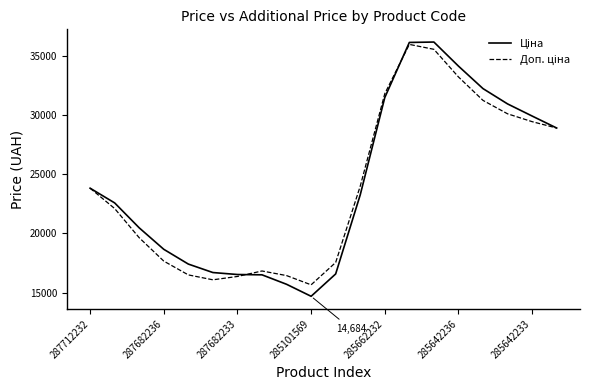

What is the greatest value displayed?

36180.0